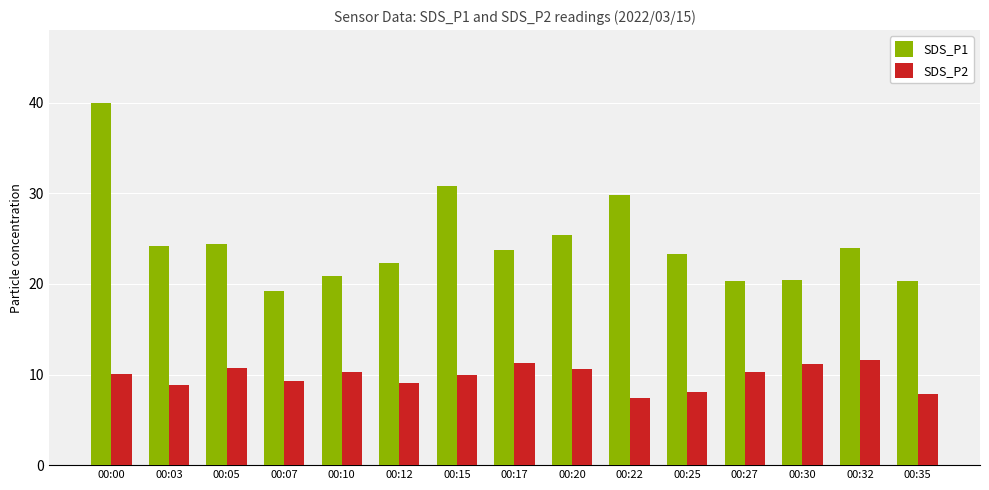

Which category has the lowest value in the SDS_P2 series?

00:22